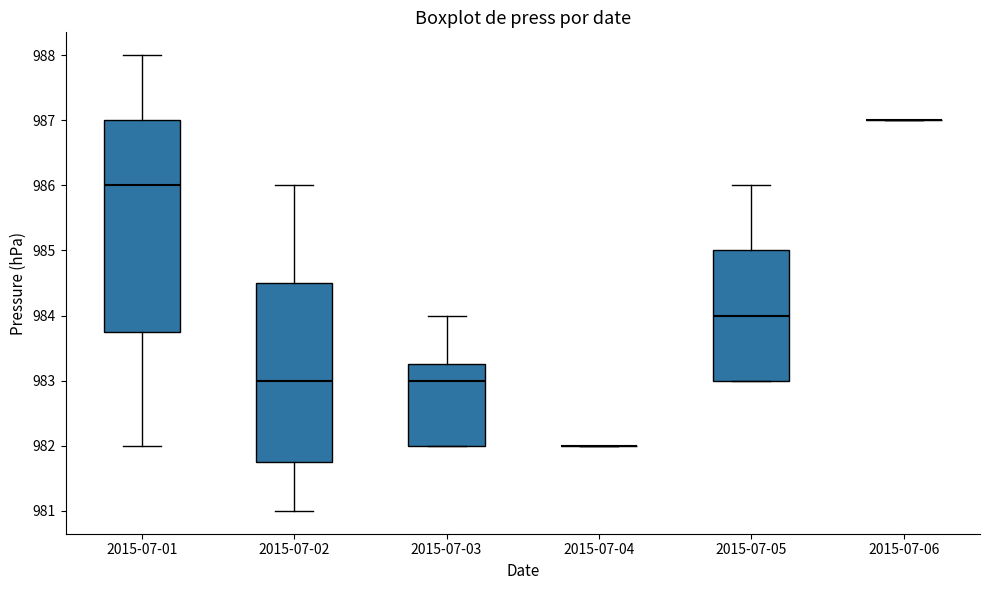

Reading left to right, transcribe this box plot: for each box, give where its median line is, the range the box spans, and where its two whiskers end, as read against the y-axis. The values are not printed on the chart, so give them approximately, as read against the axis.

2015-07-01: median 986.0, box 983.8 to 987.0, whiskers 982.0 to 988.0
2015-07-02: median 983.0, box 981.8 to 984.5, whiskers 981.0 to 986.0
2015-07-03: median 983.0, box 982.0 to 983.3, whiskers 982.0 to 984.0
2015-07-04: box collapsed to a line at 982.0, whiskers 982.0 to 982.0
2015-07-05: median 984.0, box 983.0 to 985.0, whiskers 983.0 to 986.0
2015-07-06: box collapsed to a line at 987.0, whiskers 987.0 to 987.0